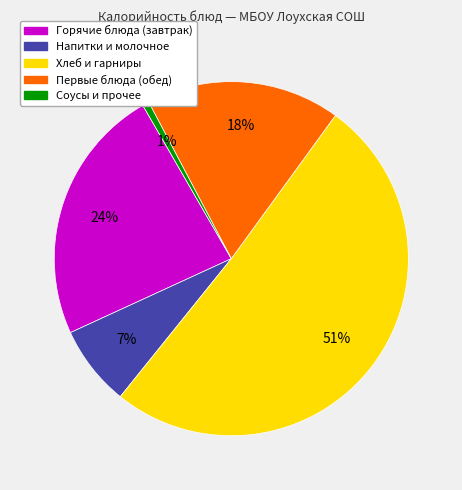

To the nearest percent, what is the average slice percentage?

20%